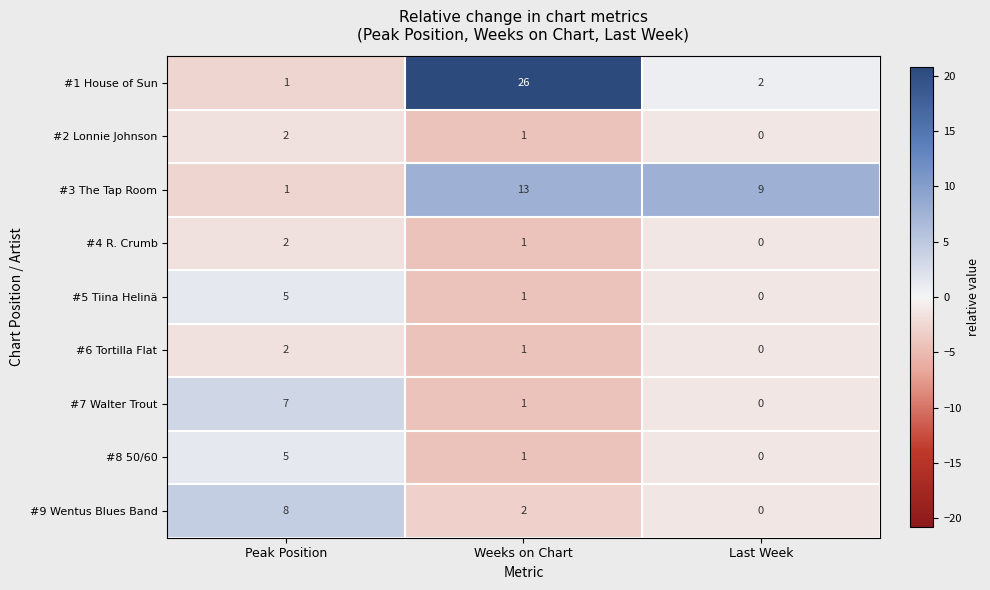

Reading right to left, transcribe all the data shown in this chart.

#1 House of Sun: Last Week=2	Weeks on Chart=26	Peak Position=1
#2 Lonnie Johnson: Last Week=0	Weeks on Chart=1	Peak Position=2
#3 The Tap Room: Last Week=9	Weeks on Chart=13	Peak Position=1
#4 R. Crumb: Last Week=0	Weeks on Chart=1	Peak Position=2
#5 Tiina Helinä: Last Week=0	Weeks on Chart=1	Peak Position=5
#6 Tortilla Flat: Last Week=0	Weeks on Chart=1	Peak Position=2
#7 Walter Trout: Last Week=0	Weeks on Chart=1	Peak Position=7
#8 50/60: Last Week=0	Weeks on Chart=1	Peak Position=5
#9 Wentus Blues Band: Last Week=0	Weeks on Chart=2	Peak Position=8